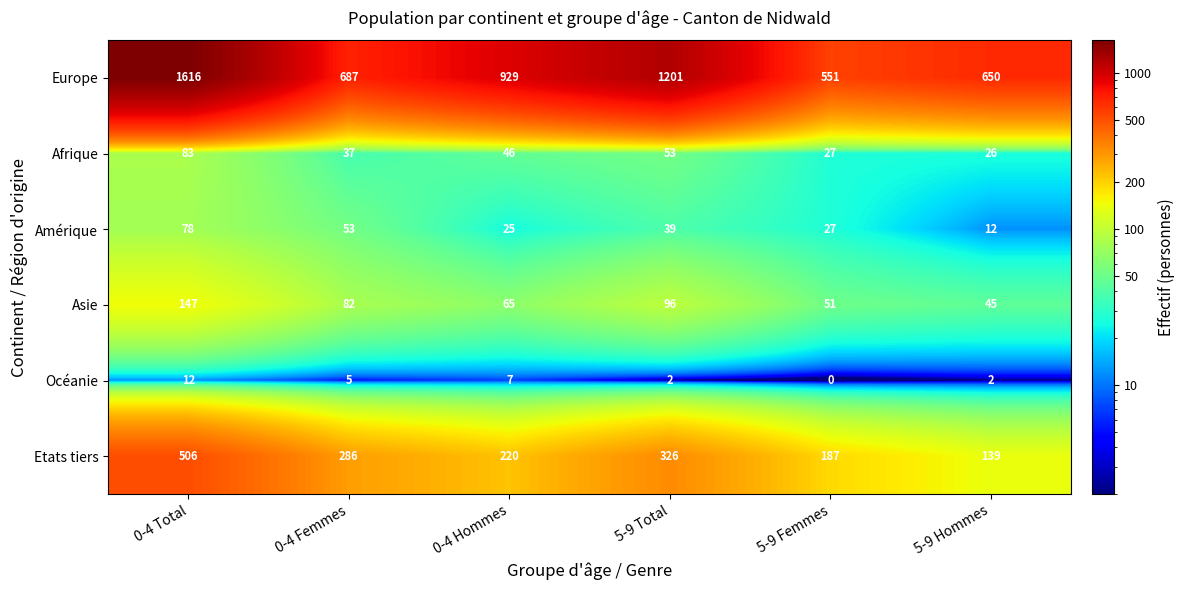

The value of Europe at 5-9 Femmes is 788. True or false?

False